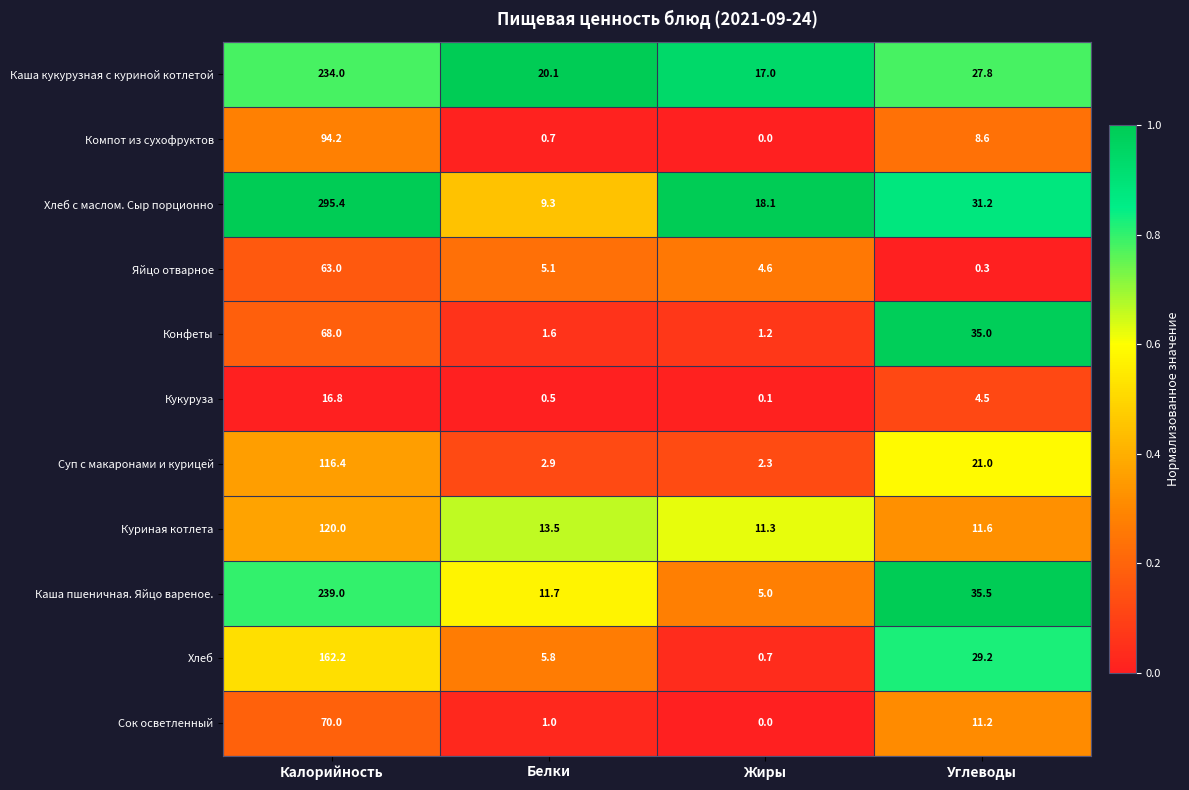

What is the difference between the second highest and minimum values in the Хлеб series?

28.5